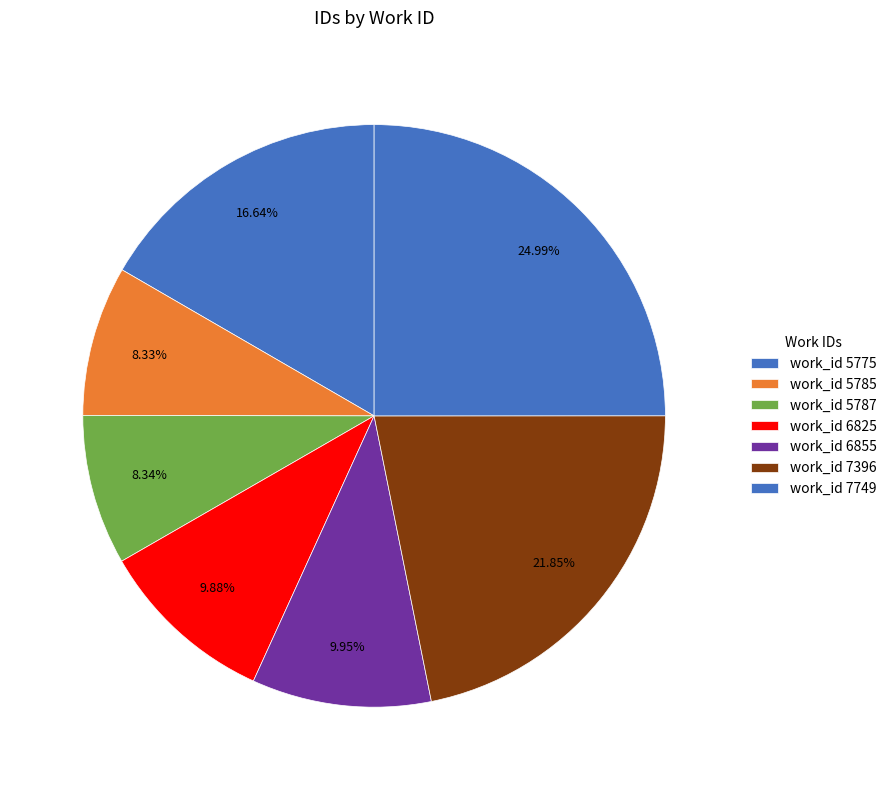

How many segments does this pie chart have?

7